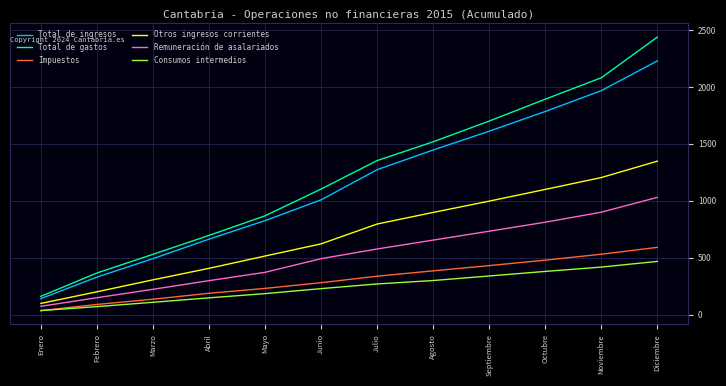

What is the maximum value for Consumos intermedios?

468